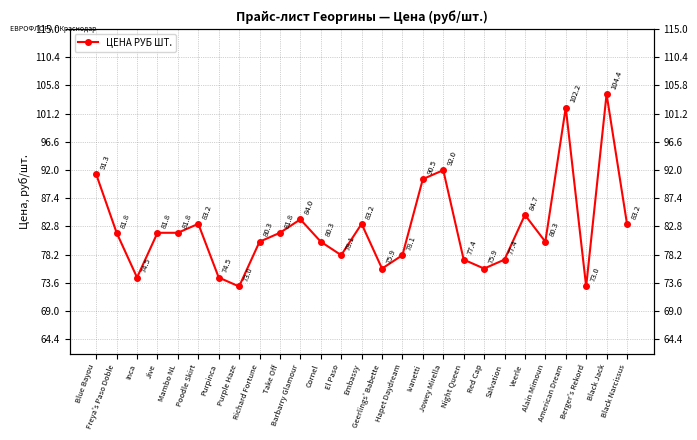

At which category does the chart reach its minimum across all series?

Purple Haze